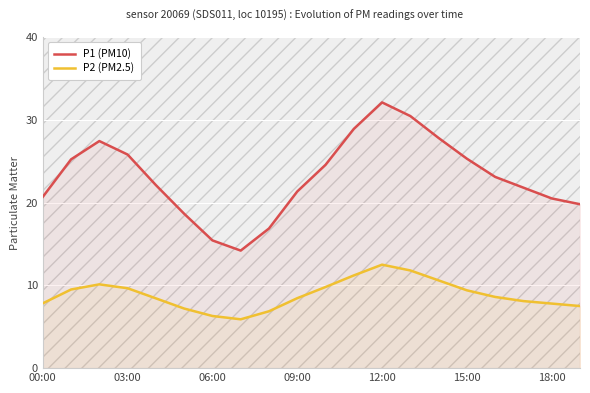

What is the label of the 4th point from the right?

16